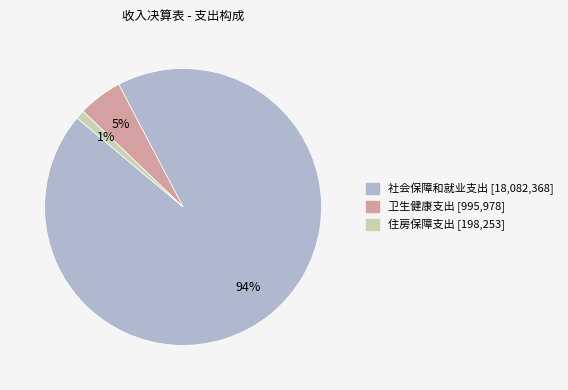

Do 卫生健康支出 and 社会保障和就业支出 together represent more than half of the pie?

Yes